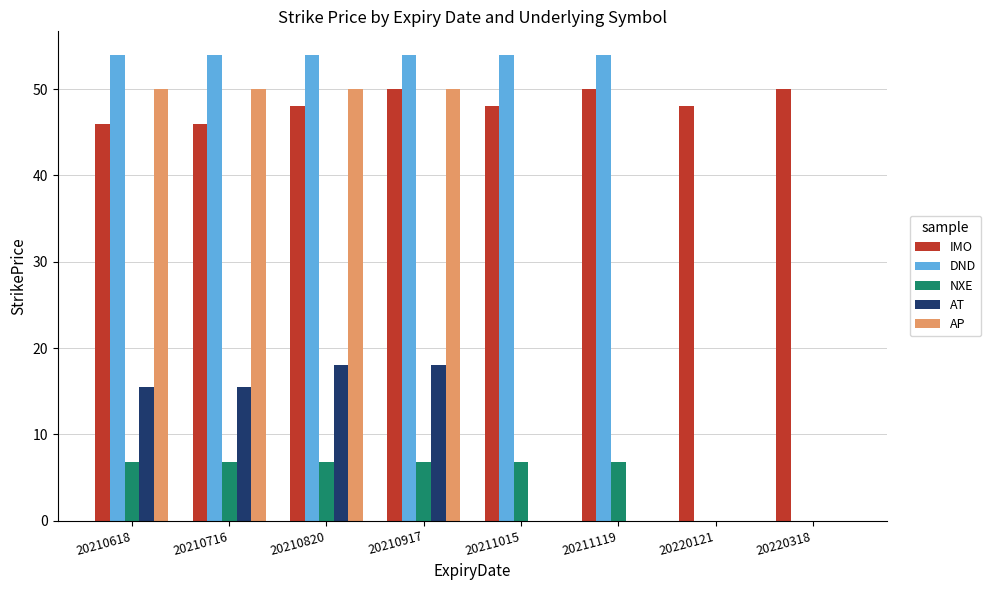

What is the maximum value shown in the chart?

54.0